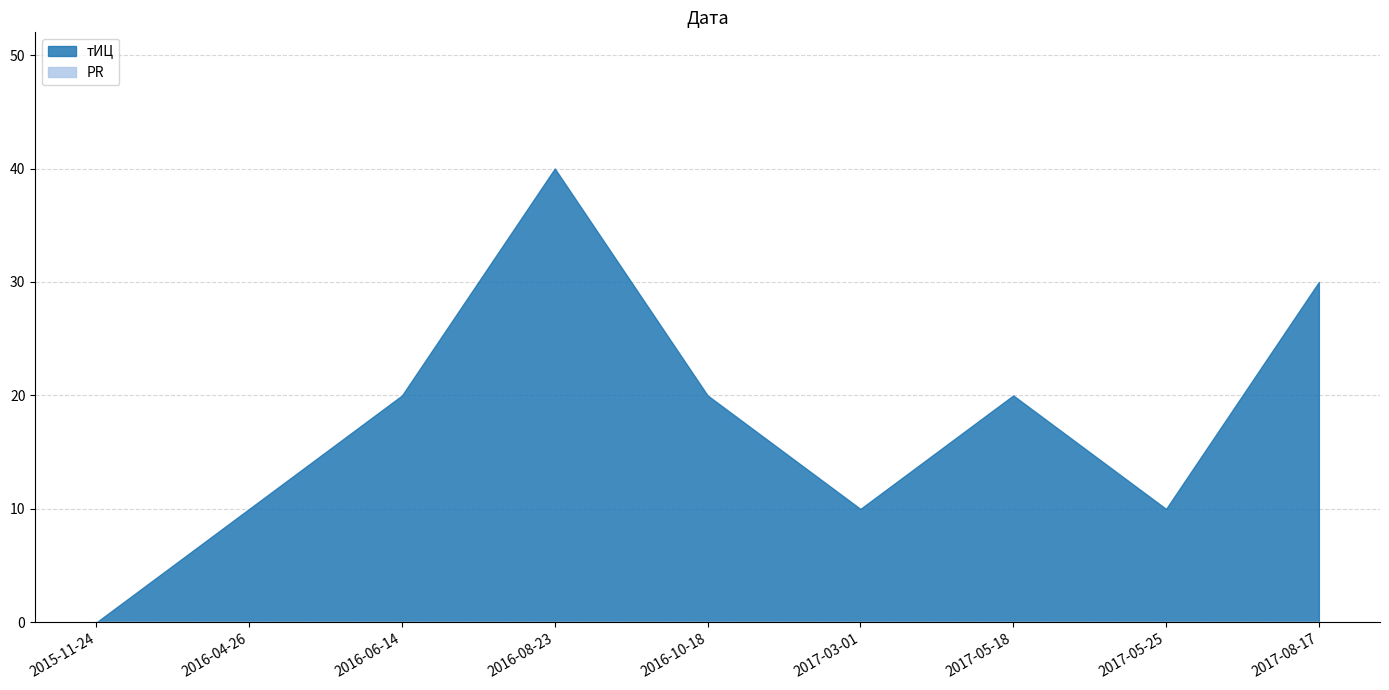

Count the number of categories in the chart.

9